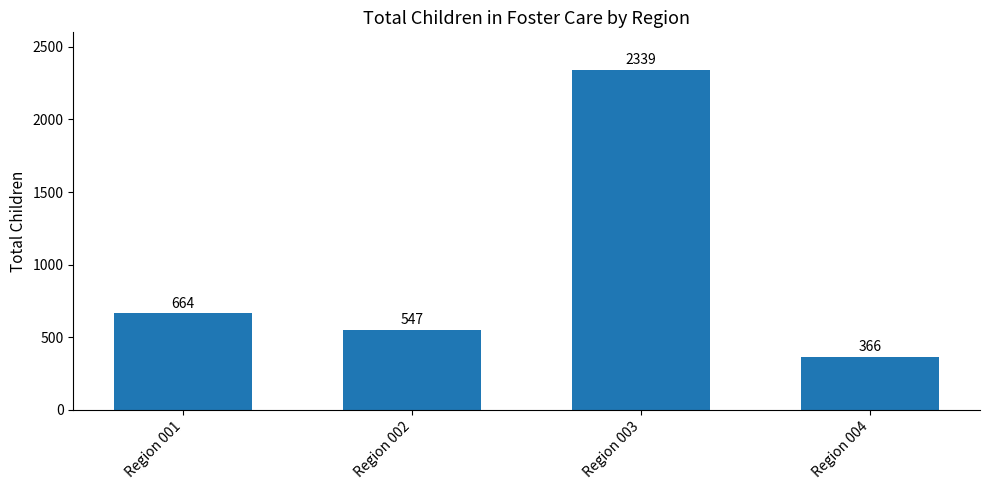

Reading left to right, what are all the values shown in this chart?

Region 001=664	Region 002=547	Region 003=2339	Region 004=366